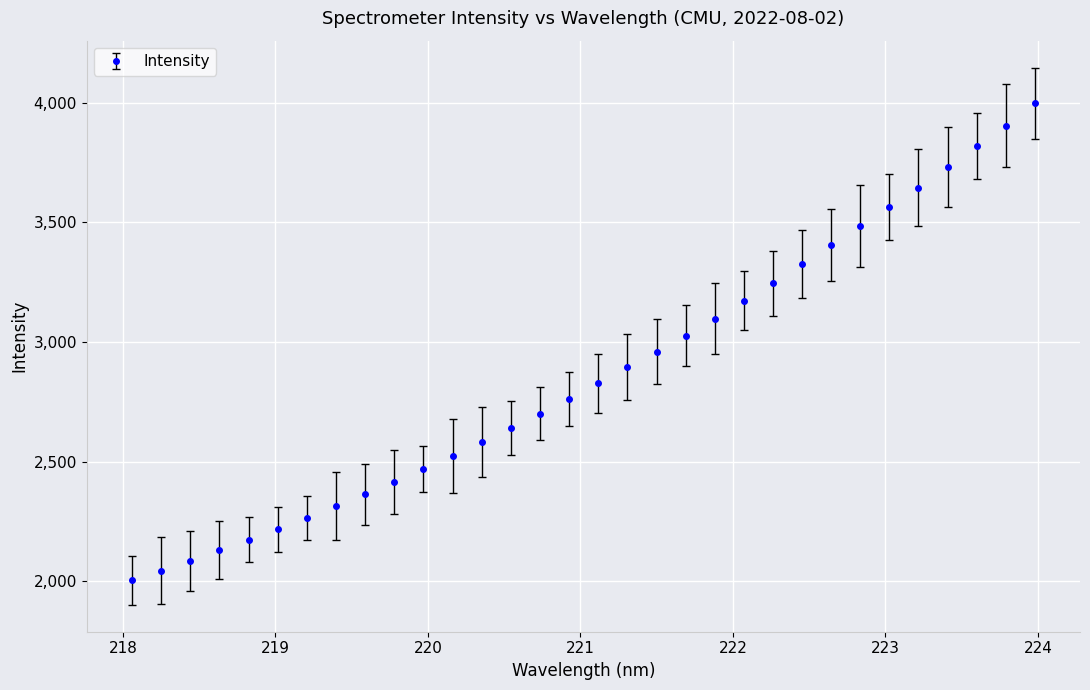

What is the sum of all values?

91799.4